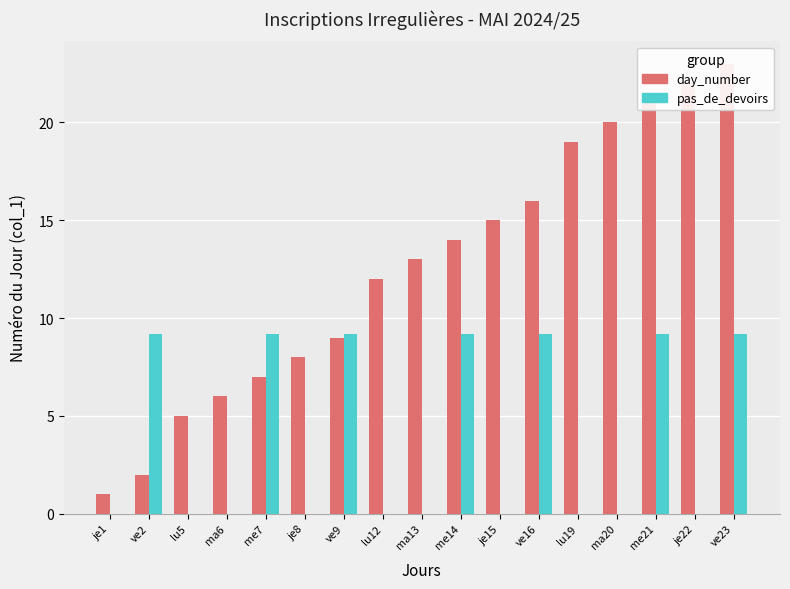

List the series in order of their peak value, highest first.

day_number, pas_de_devoirs